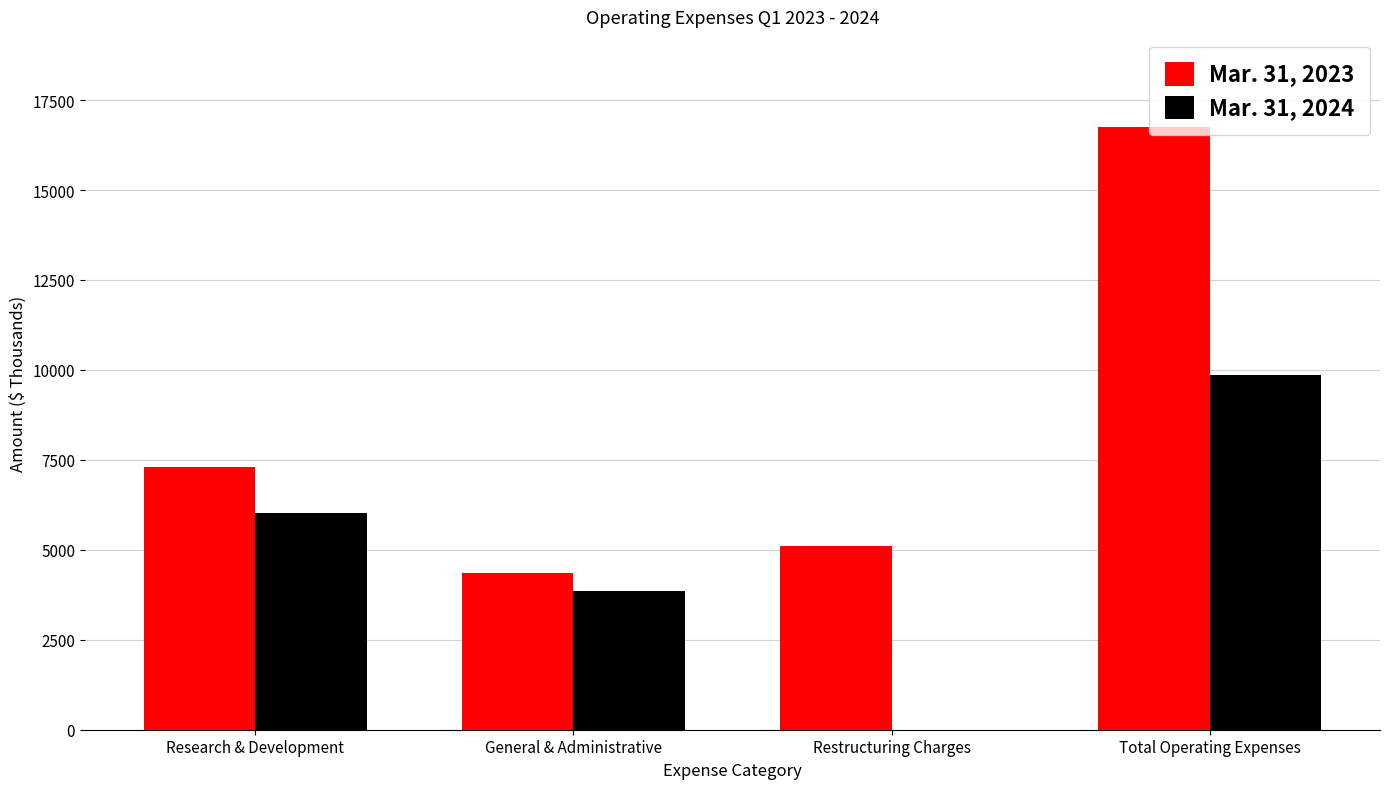

At which category does the chart reach its peak across all series?

Total Operating Expenses